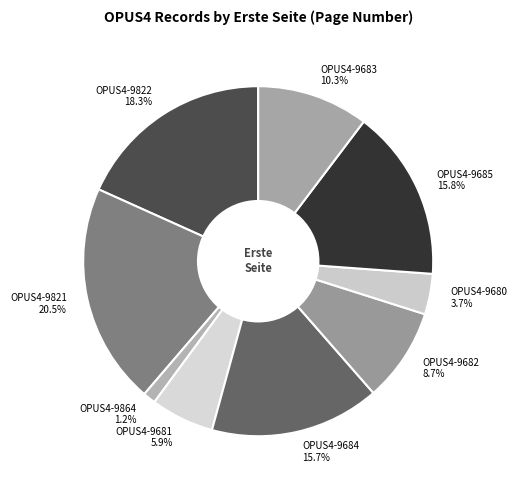

How many slices are in this pie chart?

9